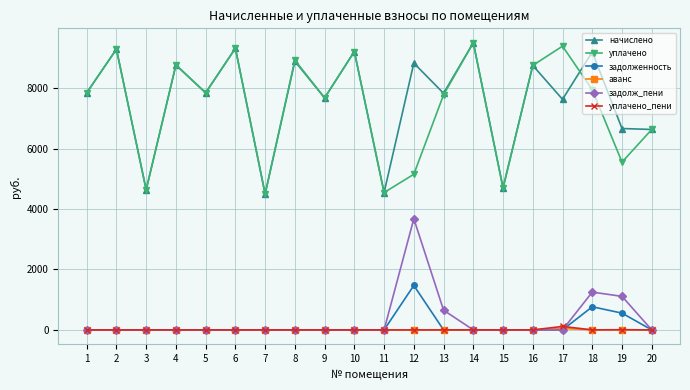

True or false: уплачено has more than 1 interior local peaks.

True